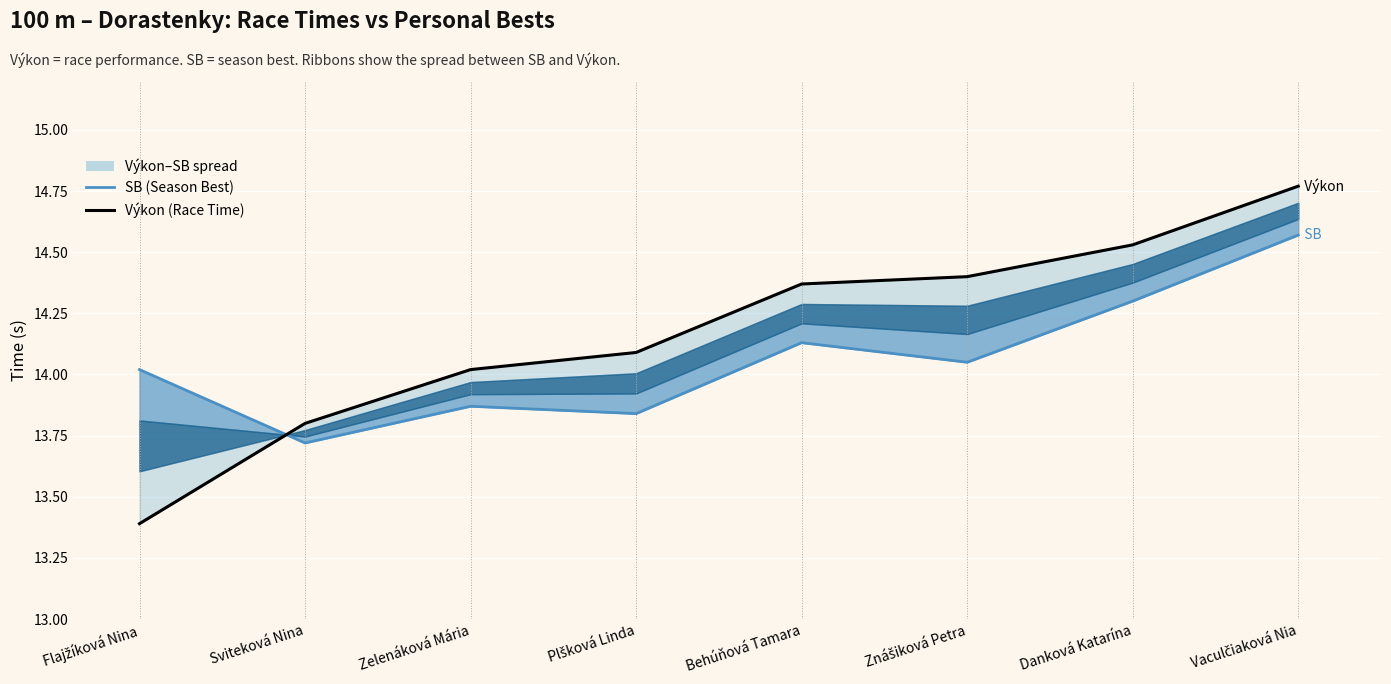

Reading right to left, transcribe all the data shown in this chart.

SB (Season Best): 14.6	14.3	14.1	14.1	13.8	13.9	13.7	14.0
Výkon (Race Time): 14.8	14.5	14.4	14.4	14.1	14.0	13.8	13.4